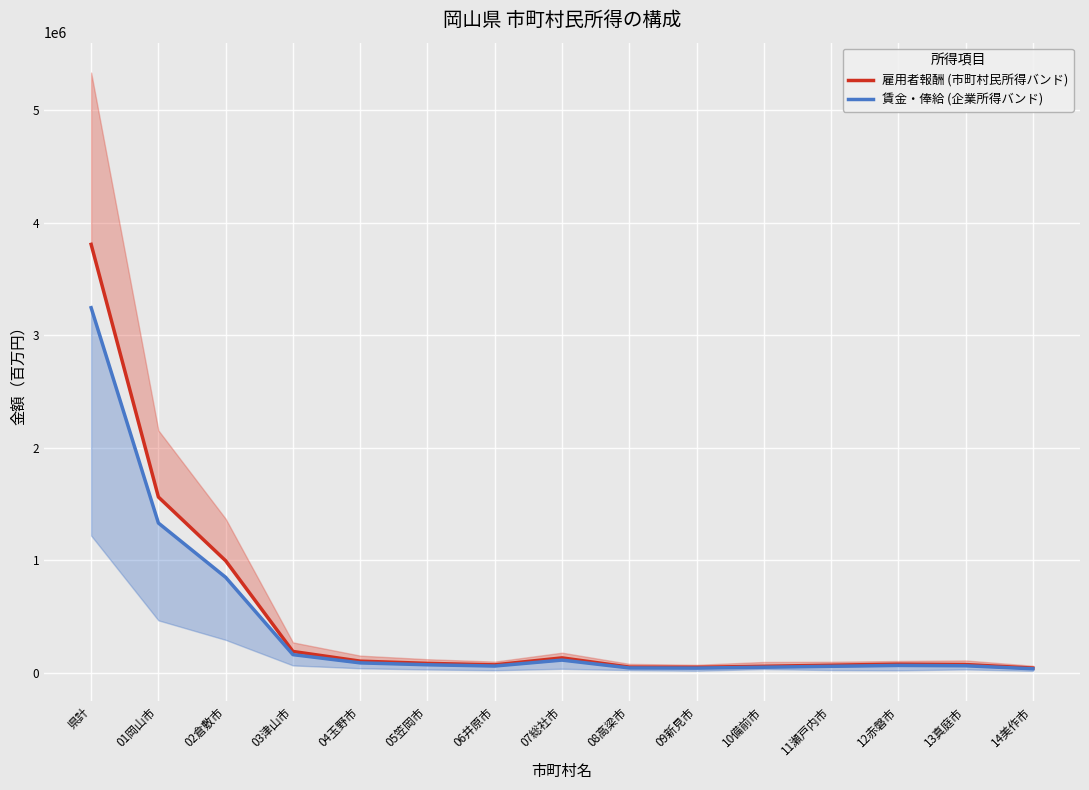

At 01岡山市, list the series in order from smallest to largest.

賃金・俸給 (企業所得バンド), 雇用者報酬 (市町村民所得バンド)